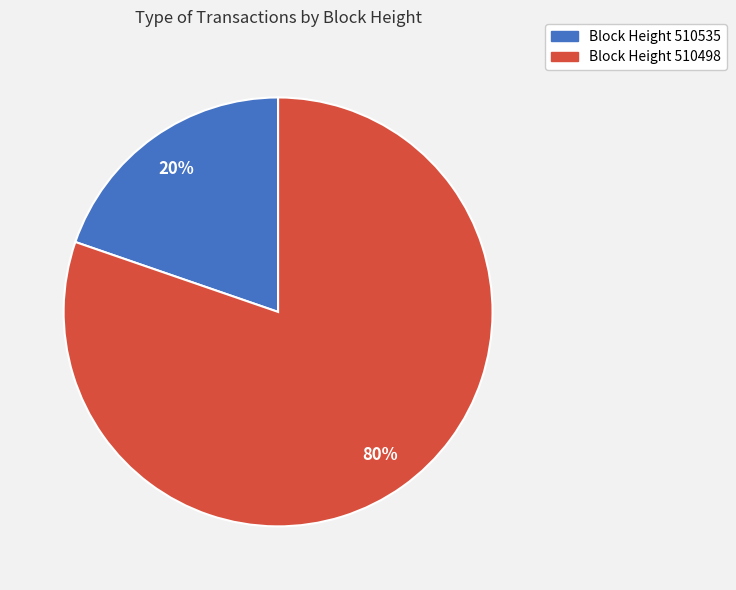

To the nearest percent, what is the average slice percentage?

50%